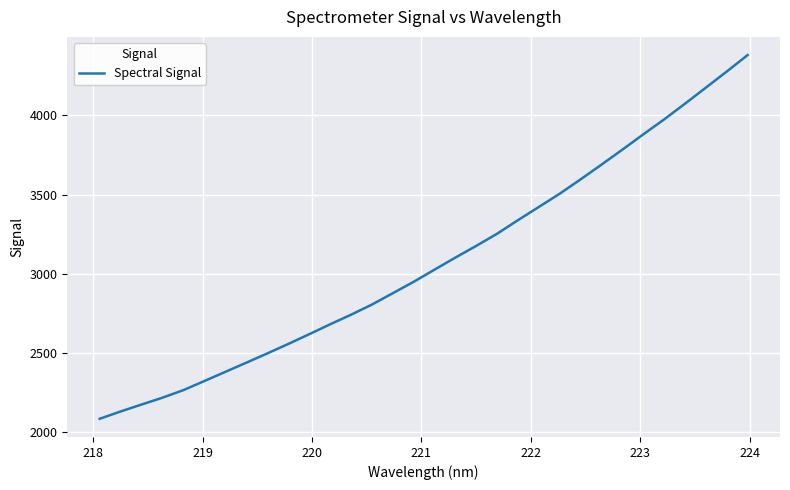

What is the minimum value shown in the chart?

2086.3